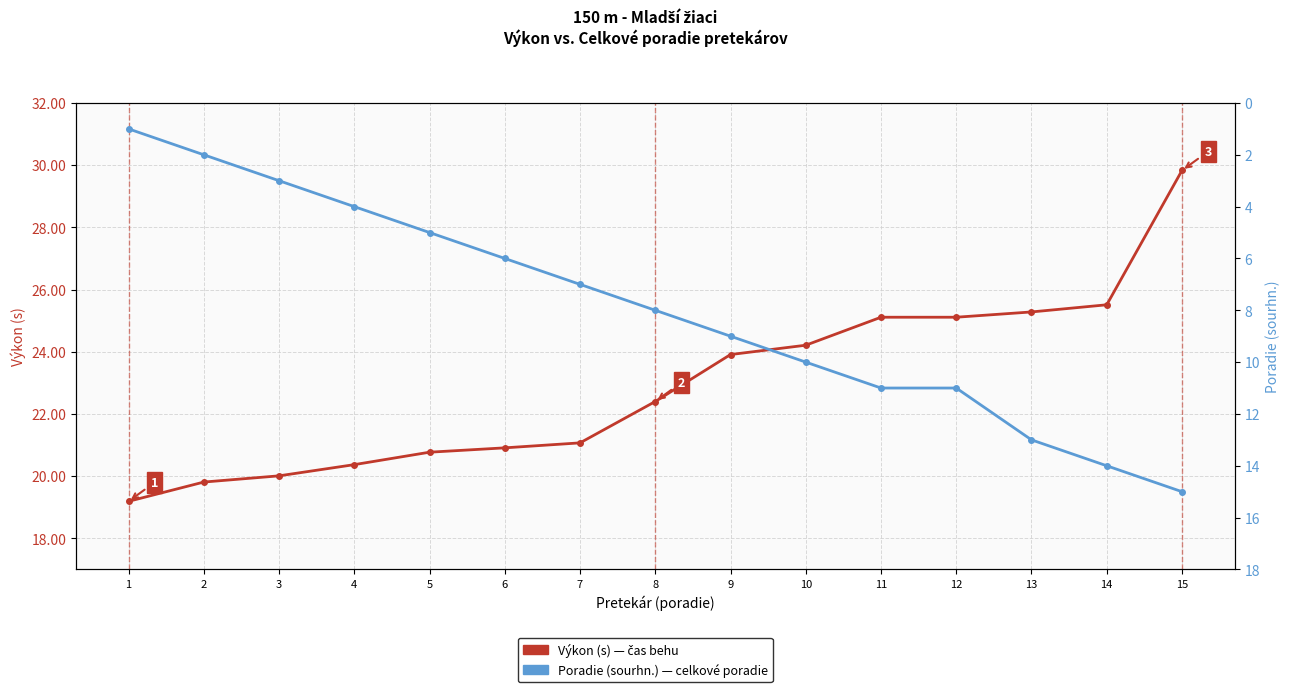

What is the value of the Výkon (s) point at the 4th from the left?

20.4